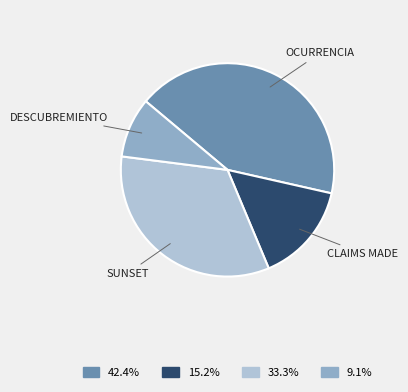

Is there a majority slice in this chart?

No